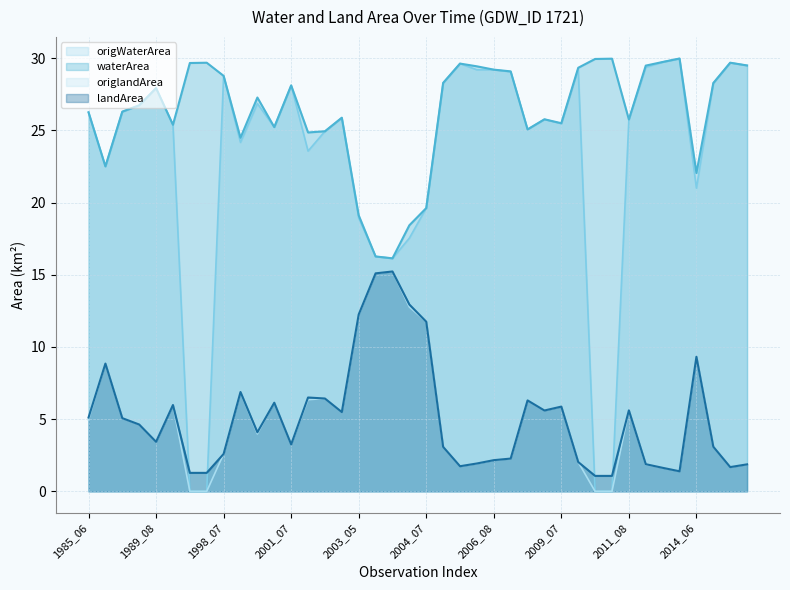

Which series has the widest spread of values?

origWaterArea